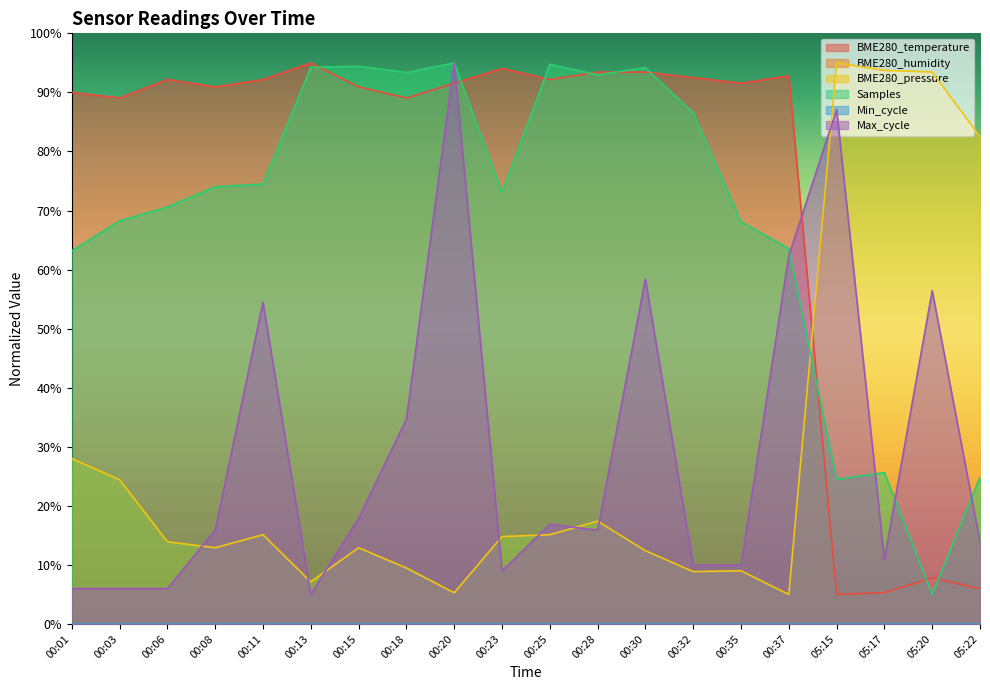

What is the approximate value of BME280_temperature at 05:15?

5.0